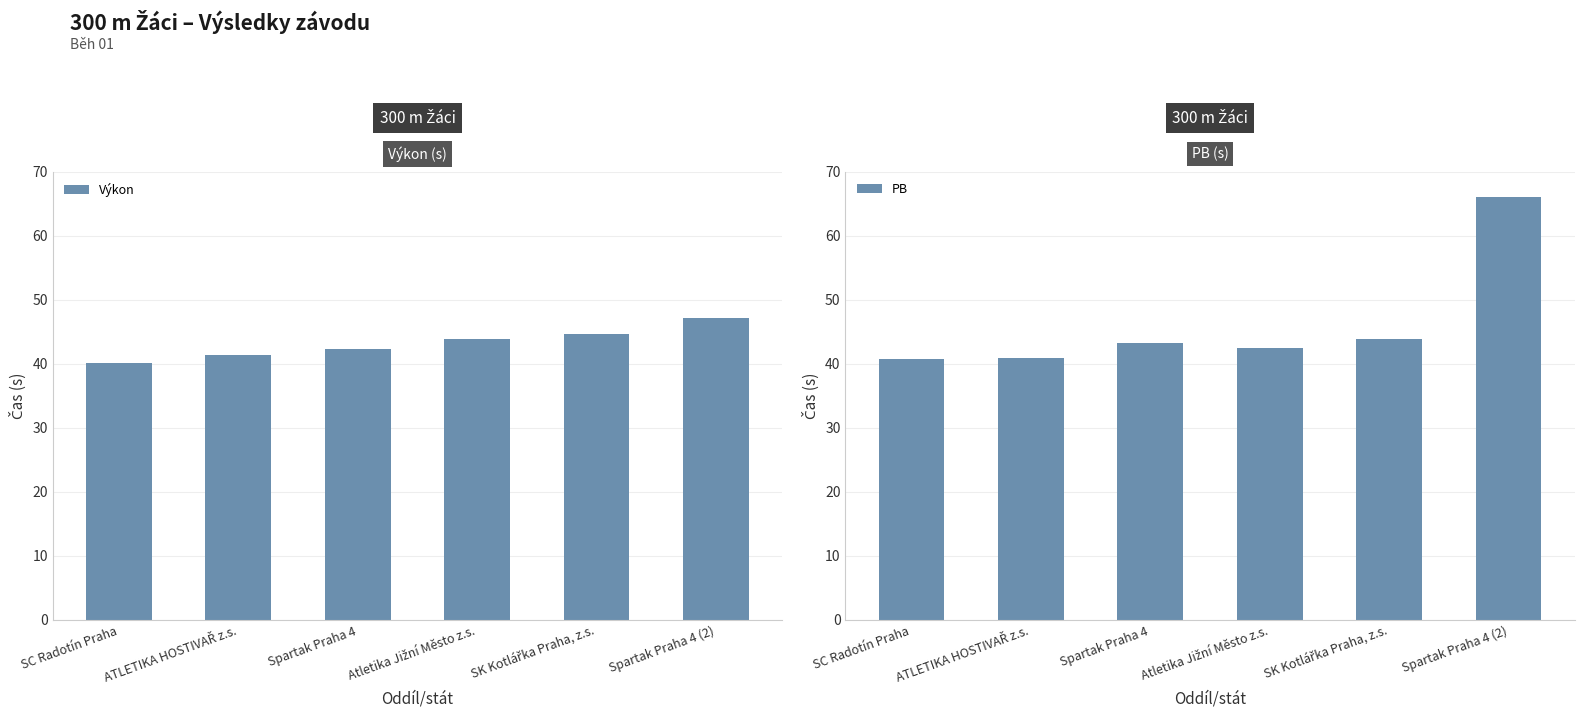

What is the highest value of the Výkon series?

47.2